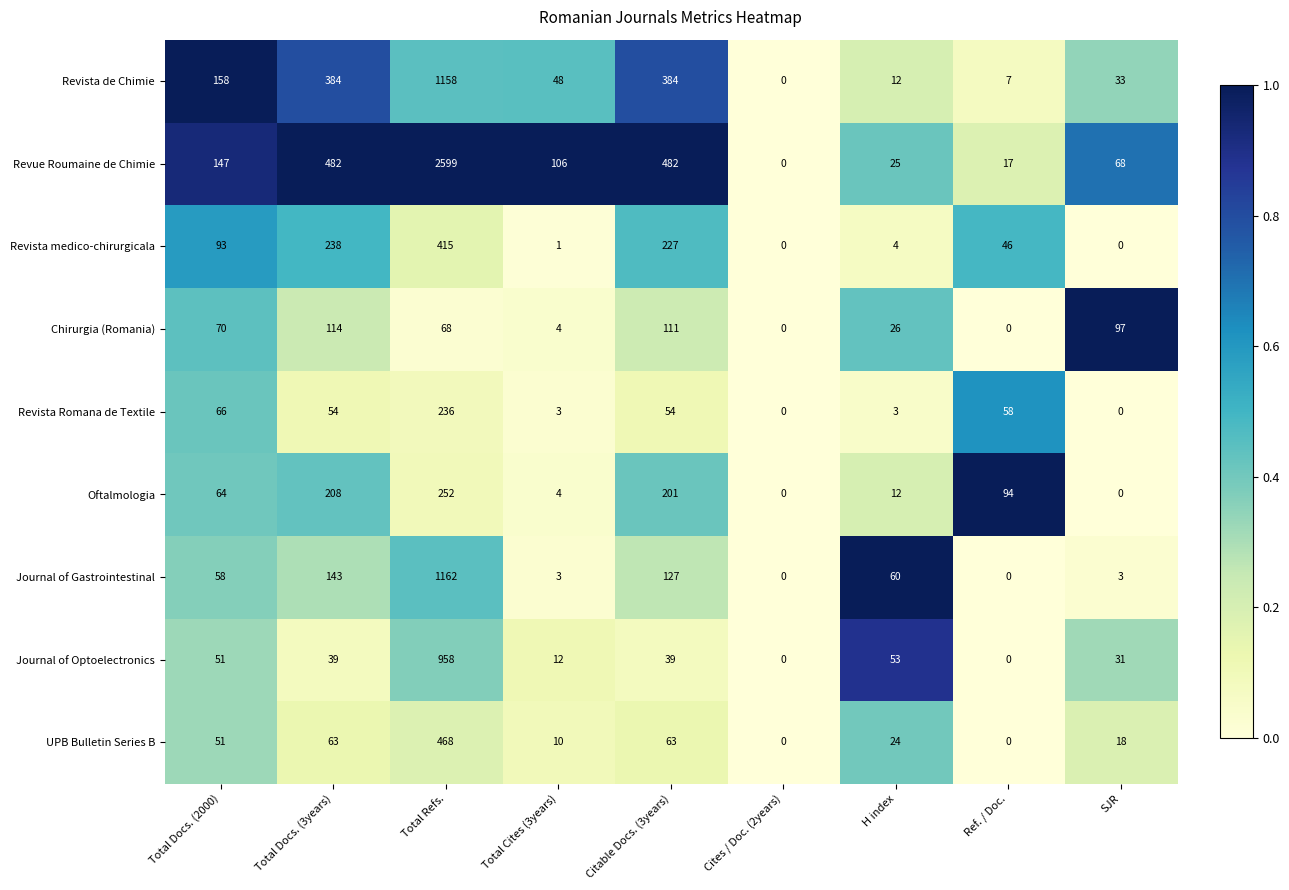

True or false: Revue Roumaine de Chimie has a value of 482 at Citable Docs. (3years).

True